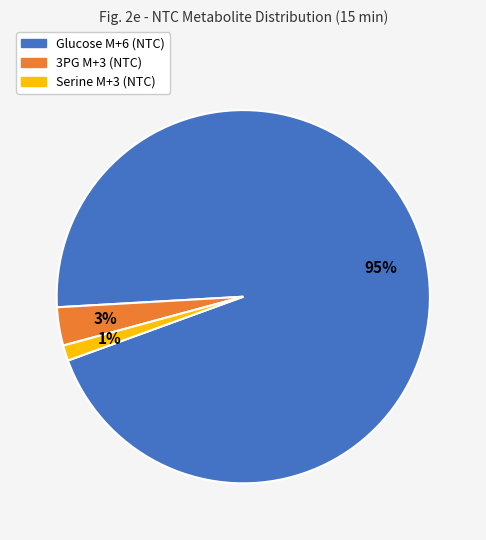

Which slice represents more than half of the pie?

Glucose M+6 (NTC)